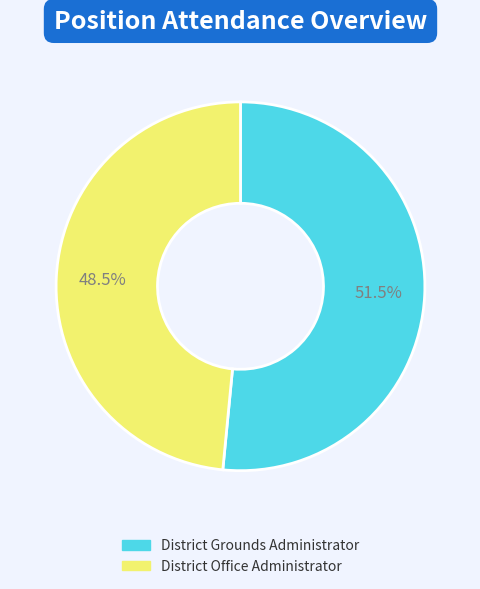

What is the largest slice in the pie chart?

District Grounds Administrator